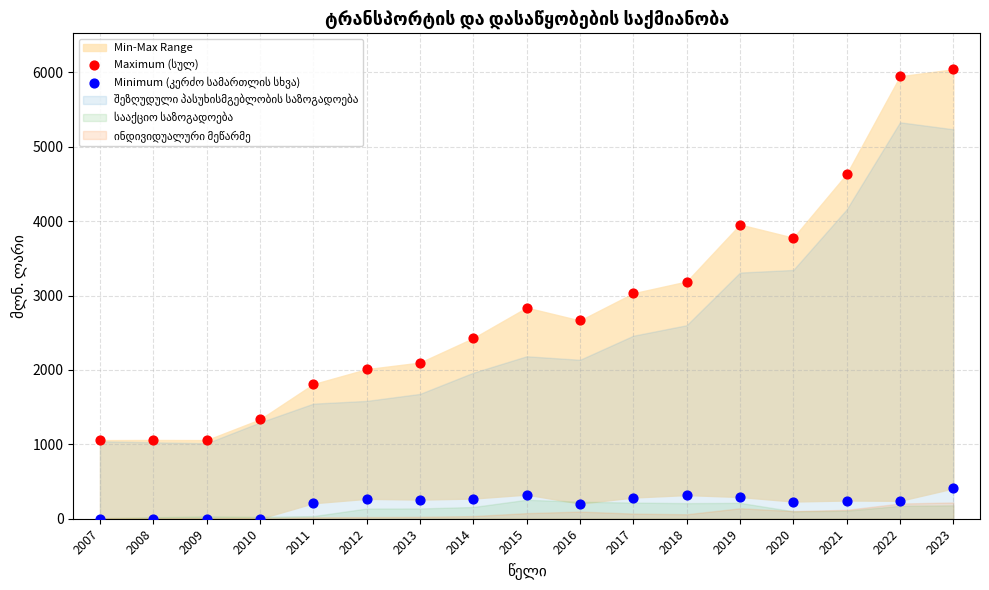

Across all data points, what is the range of Y values (max minus min)?

6040.4